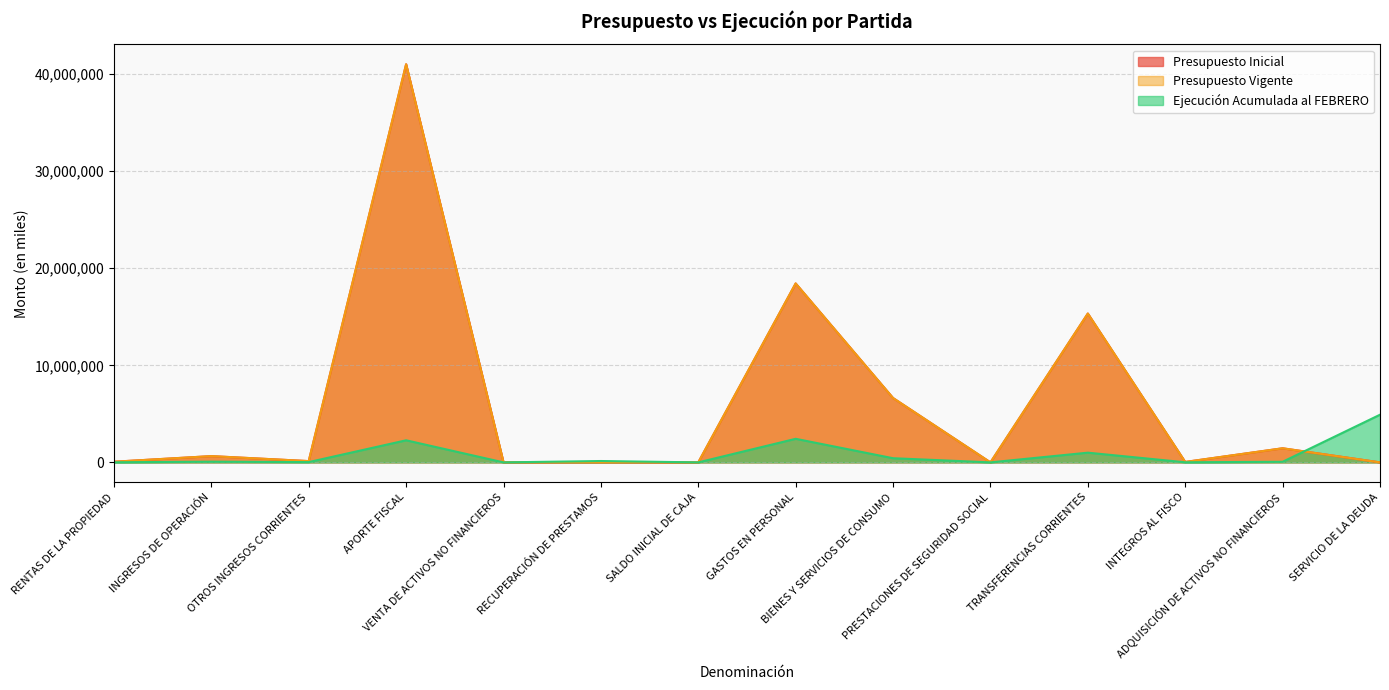

Rank the series by their maximum value, from highest to lowest.

Presupuesto Inicial, Presupuesto Vigente, Ejecución Acumulada al FEBRERO